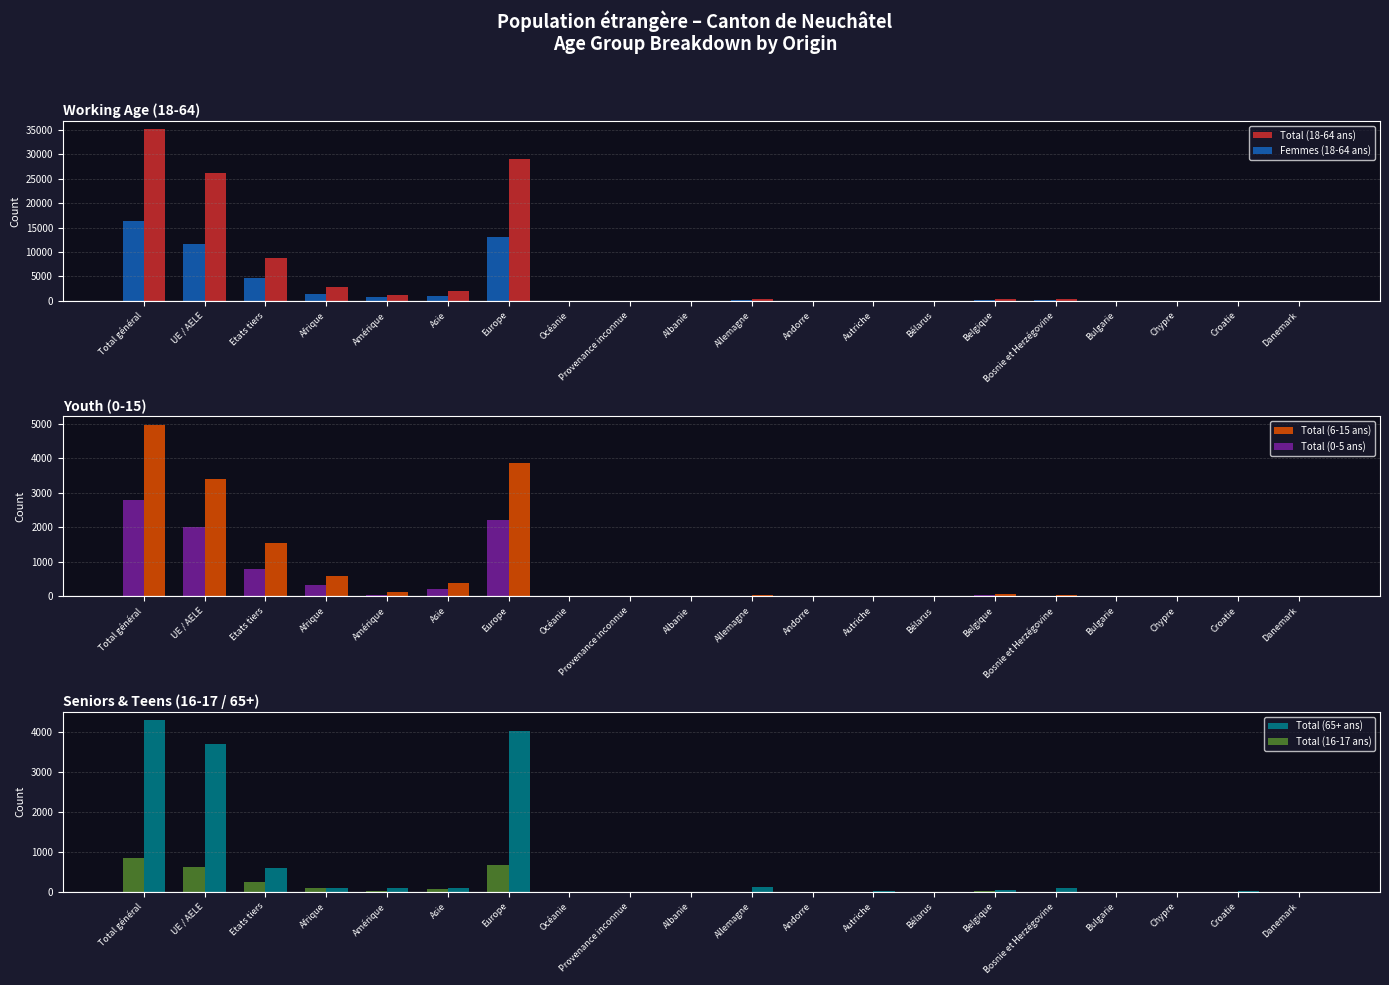

Is the value of Femmes (18-64 ans) at Bosnie et Herzégovine greater than the value of Total (16-17 ans) at Andorre?

Yes